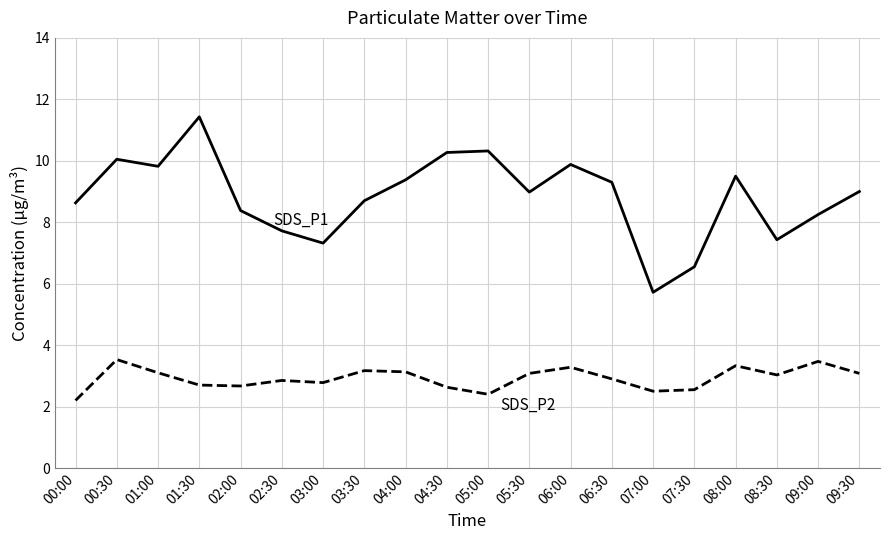

What is the total value across all series at 05:00?

12.7